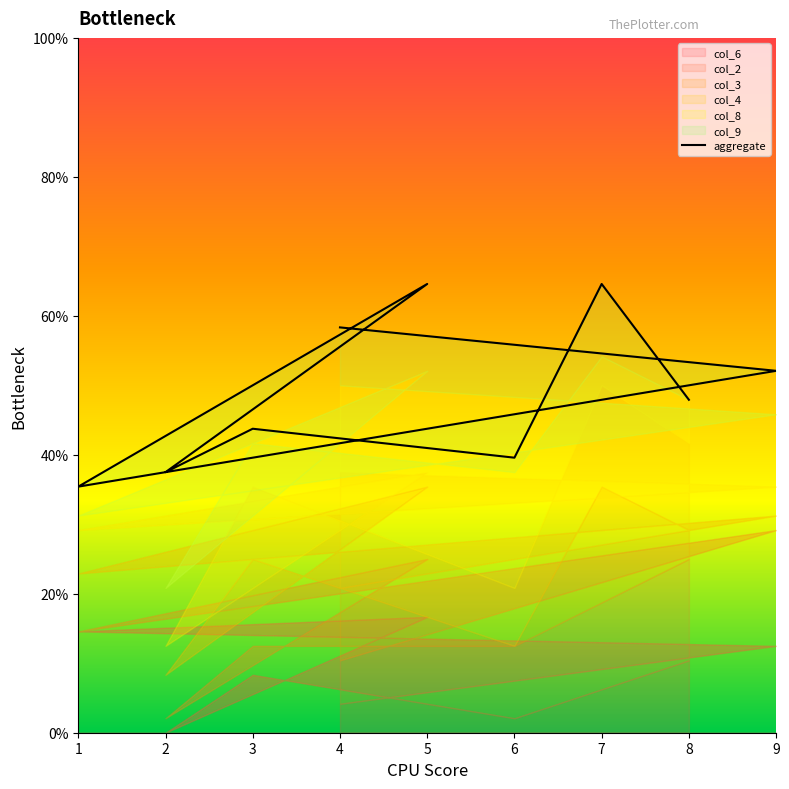

What is the difference between the second highest and second lowest values?

27.1